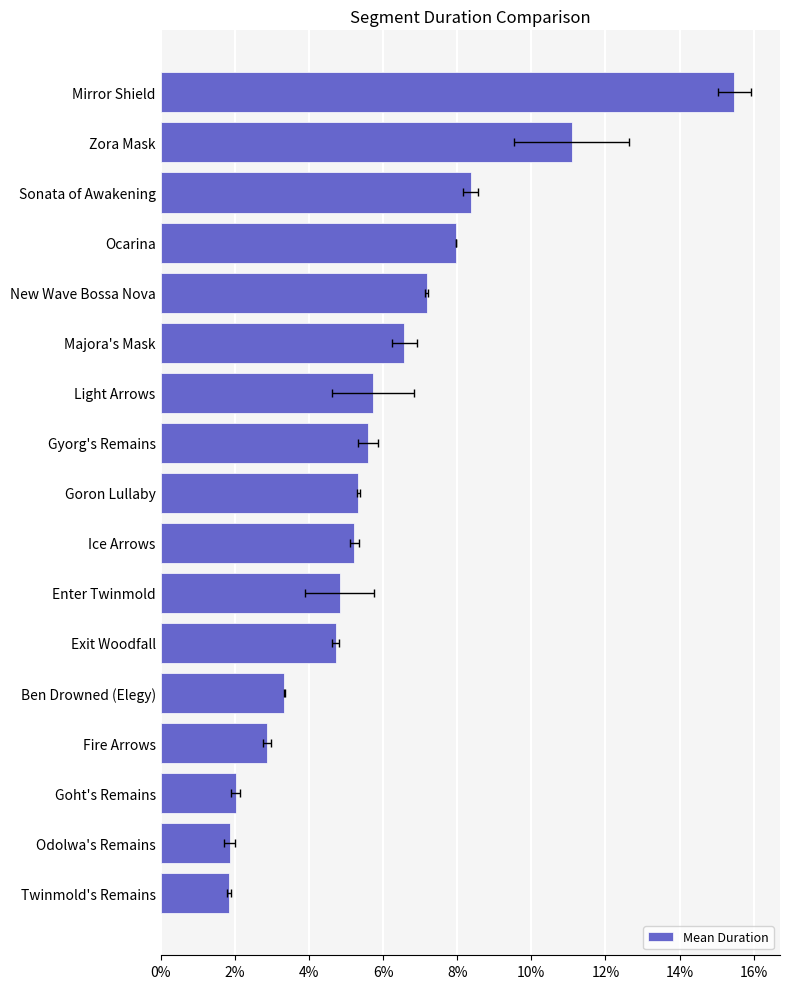

What is the maximum value shown in the chart?

0.2